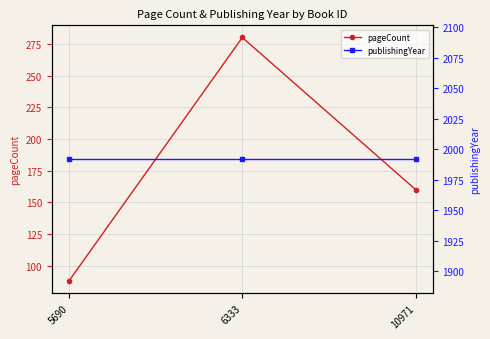

How many pageCount values are between 88 and 280?

3